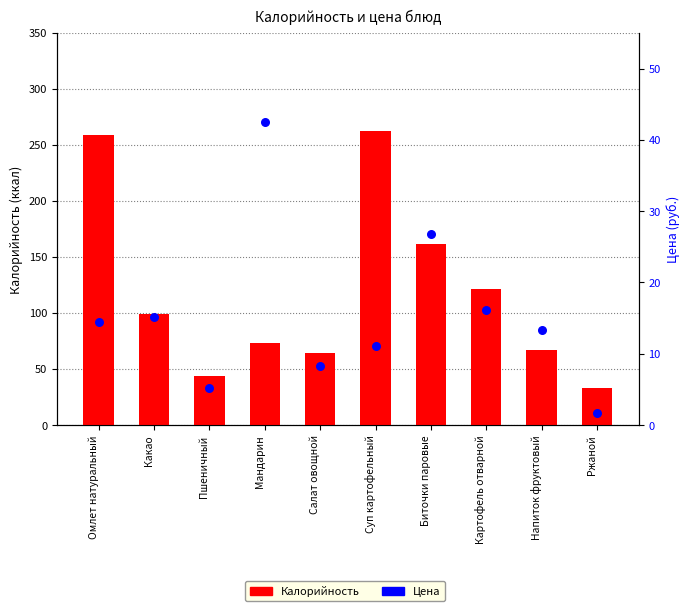

What is the total value across all series at Какао?

114.2